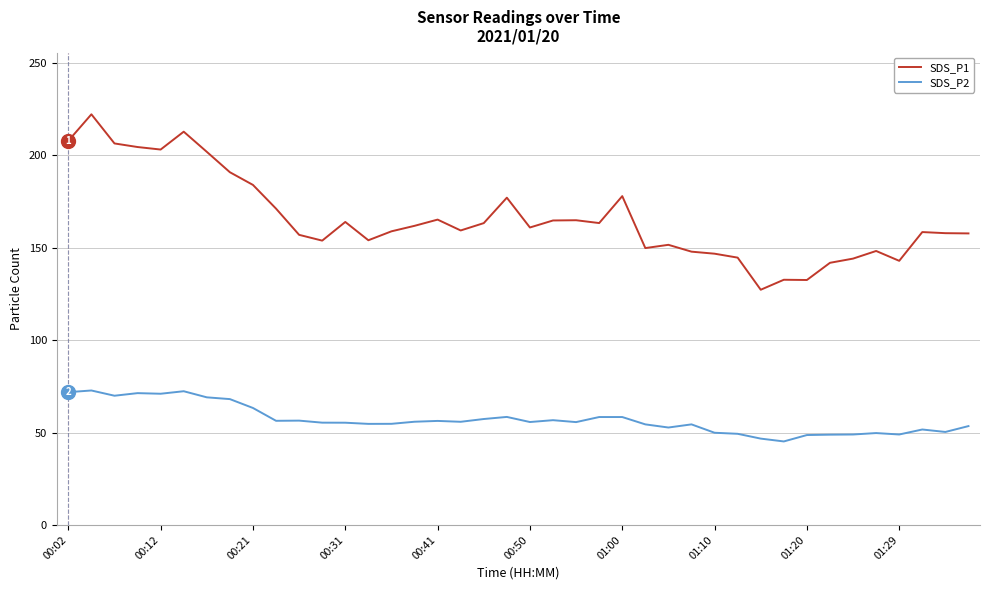

Which series has the widest spread of values?

SDS_P1